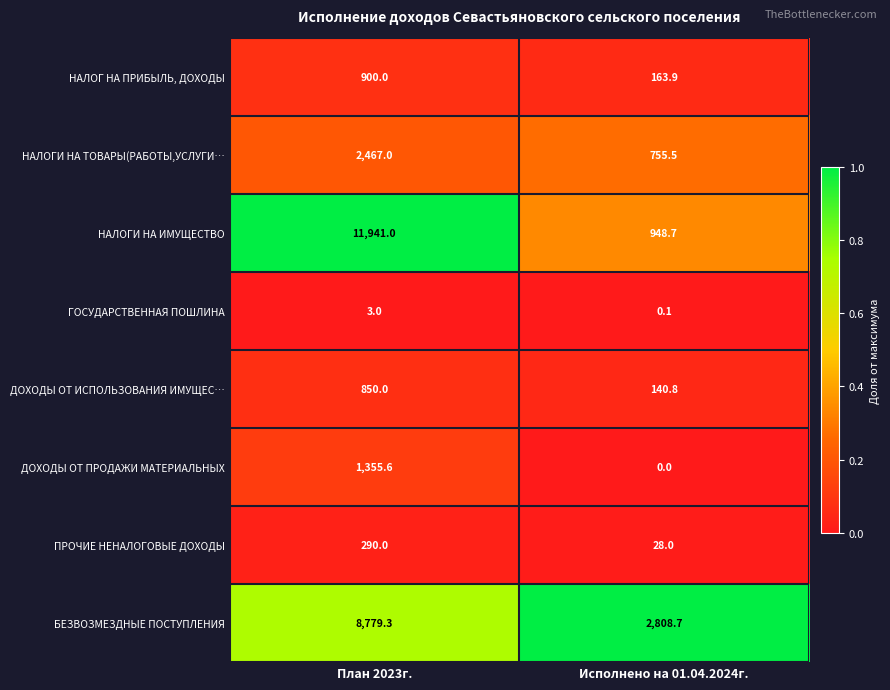

What is the sum of all ДОХОДЫ ОТ ИСПОЛЬЗОВАНИЯ ИМУЩЕС… values?

990.8